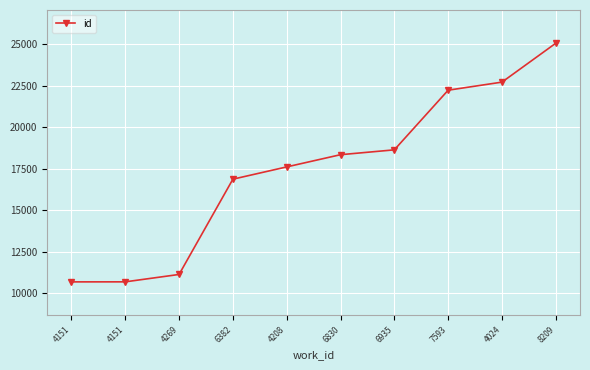

Count the number of categories in the chart.

10